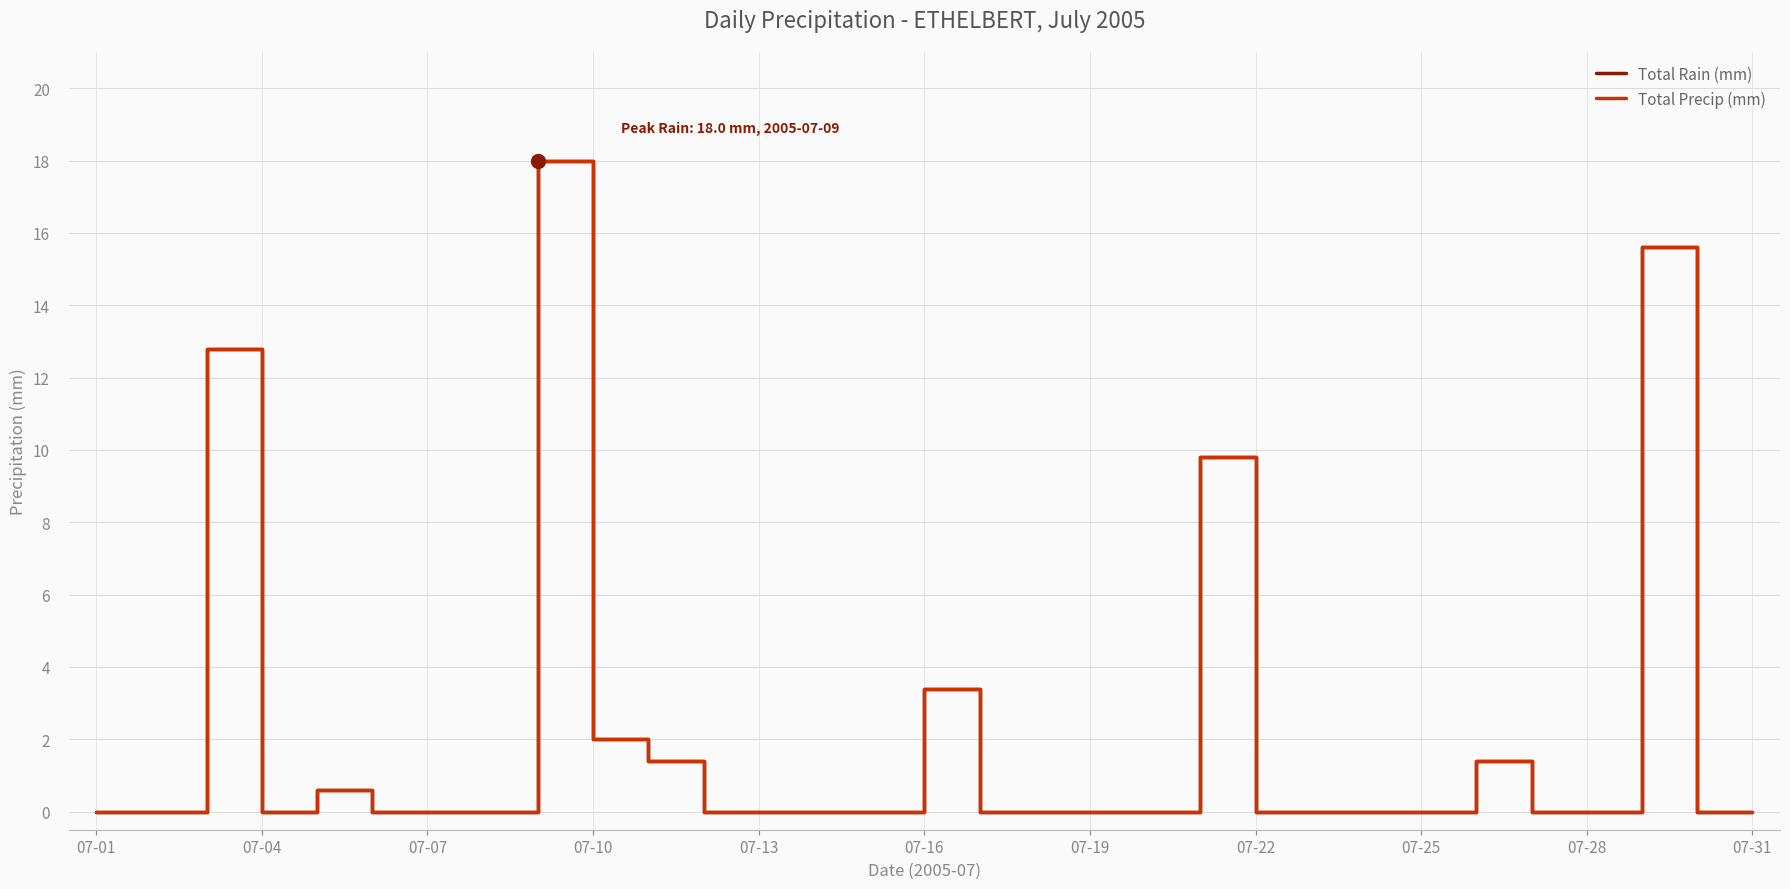

True or false: Total Precip (mm) and Total Rain (mm) cross at least once.

False